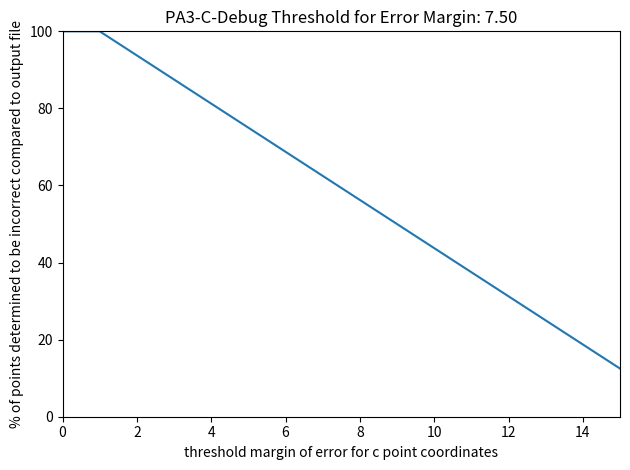

What is the maximum value shown in the chart?

100.0